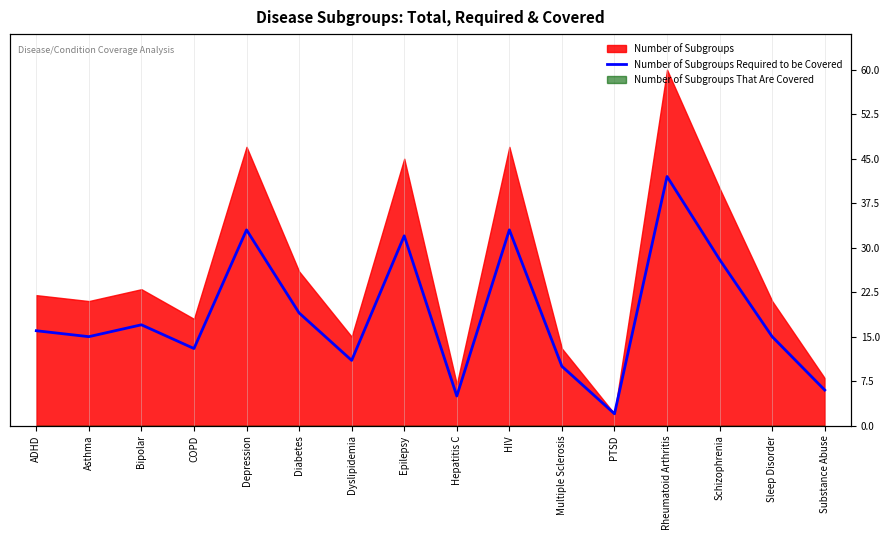

Reading left to right, list all the values displayed in this chart.

16	15	17	13	33	19	11	32	5	33	10	2	42	28	15	6